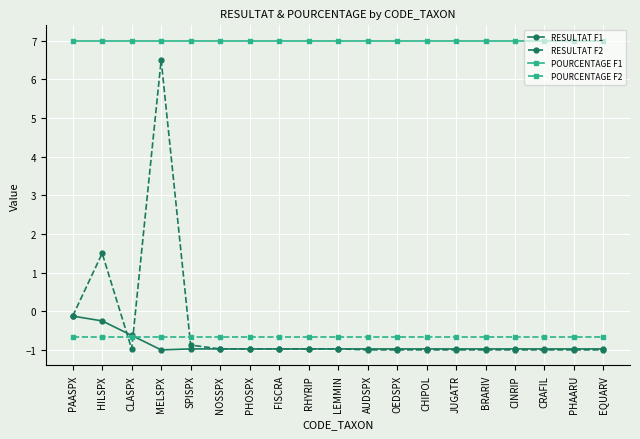

What is the total value across all series at LEMMIN?

4.4